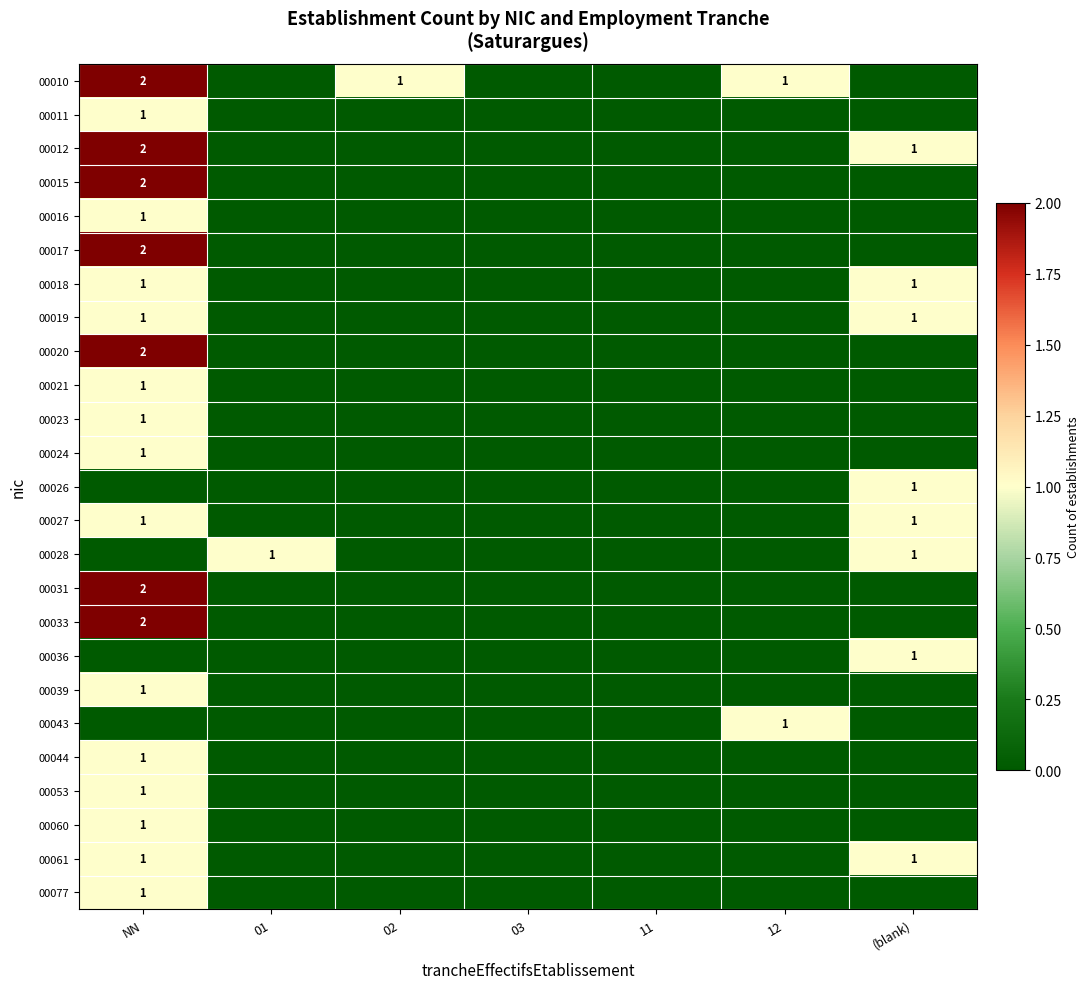

At which category does the chart reach its minimum across all series?

01